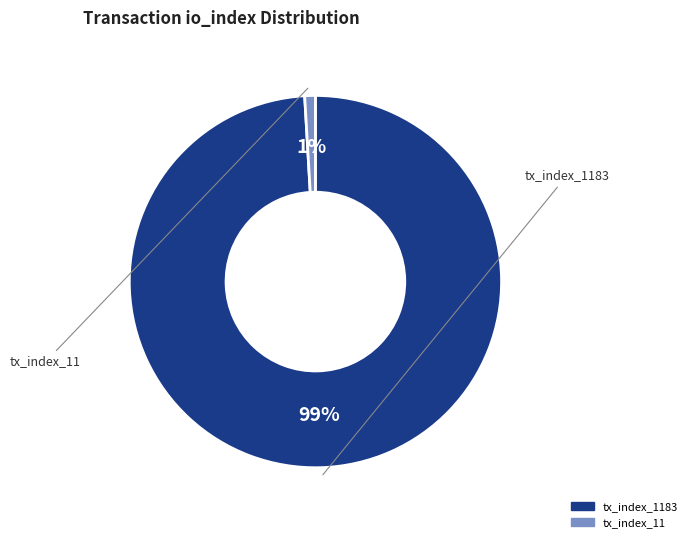

To the nearest percent, what is the difference between the largest and smallest slice percentages?

98%